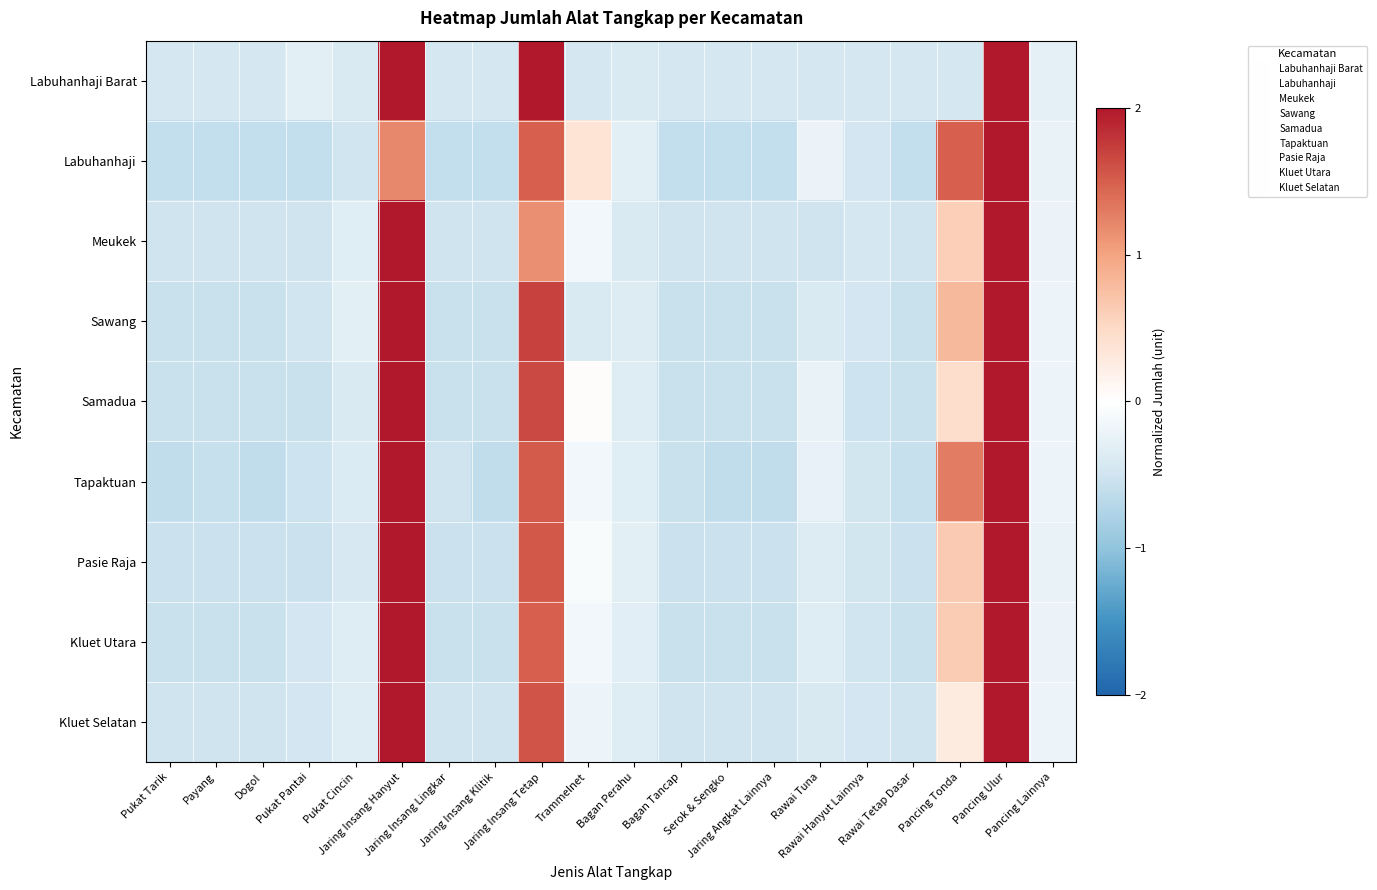

Reading left to right, extract all data points from this chart.

Labuhanhaji Barat: Pukat Tarik=-0.4	Payang=-0.4	Dogol=-0.4	Pukat Pantai=-0.3	Pukat Cincin=-0.4	Jaring Insang Hanyut=2.5	Jaring Insang Lingkar=-0.4	Jaring Insang Klitik=-0.4	Jaring Insang Tetap=2.1	Trammelnet=-0.4	Bagan Perahu=-0.4	Bagan Tancap=-0.4	Serok & Sengko=-0.4	Jaring Angkat Lainnya=-0.4	Rawai Tuna=-0.4	Rawai Hanyut Lainnya=-0.4	Rawai Tetap Dasar=-0.4	Pancing Tonda=-0.4	Pancing Ulur=2.5	Pancing Lainnya=-0.3
Labuhanhaji: Pukat Tarik=-0.6	Payang=-0.6	Dogol=-0.6	Pukat Pantai=-0.6	Pukat Cincin=-0.5	Jaring Insang Hanyut=1.2	Jaring Insang Lingkar=-0.6	Jaring Insang Klitik=-0.6	Jaring Insang Tetap=1.5	Trammelnet=0.4	Bagan Perahu=-0.3	Bagan Tancap=-0.6	Serok & Sengko=-0.6	Jaring Angkat Lainnya=-0.6	Rawai Tuna=-0.2	Rawai Hanyut Lainnya=-0.5	Rawai Tetap Dasar=-0.6	Pancing Tonda=1.5	Pancing Ulur=3.1	Pancing Lainnya=-0.2
Meukek: Pukat Tarik=-0.5	Payang=-0.5	Dogol=-0.5	Pukat Pantai=-0.5	Pukat Cincin=-0.3	Jaring Insang Hanyut=2.4	Jaring Insang Lingkar=-0.5	Jaring Insang Klitik=-0.5	Jaring Insang Tetap=1.1	Trammelnet=-0.1	Bagan Perahu=-0.4	Bagan Tancap=-0.5	Serok & Sengko=-0.5	Jaring Angkat Lainnya=-0.5	Rawai Tuna=-0.5	Rawai Hanyut Lainnya=-0.4	Rawai Tetap Dasar=-0.5	Pancing Tonda=0.6	Pancing Ulur=3.0	Pancing Lainnya=-0.2
Sawang: Pukat Tarik=-0.5	Payang=-0.5	Dogol=-0.5	Pukat Pantai=-0.5	Pukat Cincin=-0.3	Jaring Insang Hanyut=2.3	Jaring Insang Lingkar=-0.5	Jaring Insang Klitik=-0.5	Jaring Insang Tetap=1.7	Trammelnet=-0.4	Bagan Perahu=-0.4	Bagan Tancap=-0.5	Serok & Sengko=-0.5	Jaring Angkat Lainnya=-0.5	Rawai Tuna=-0.4	Rawai Hanyut Lainnya=-0.5	Rawai Tetap Dasar=-0.5	Pancing Tonda=0.8	Pancing Ulur=2.7	Pancing Lainnya=-0.2
Samadua: Pukat Tarik=-0.6	Payang=-0.6	Dogol=-0.6	Pukat Pantai=-0.6	Pukat Cincin=-0.4	Jaring Insang Hanyut=2.3	Jaring Insang Lingkar=-0.6	Jaring Insang Klitik=-0.6	Jaring Insang Tetap=1.7	Trammelnet=0.0	Bagan Perahu=-0.4	Bagan Tancap=-0.6	Serok & Sengko=-0.6	Jaring Angkat Lainnya=-0.6	Rawai Tuna=-0.2	Rawai Hanyut Lainnya=-0.5	Rawai Tetap Dasar=-0.6	Pancing Tonda=0.4	Pancing Ulur=2.9	Pancing Lainnya=-0.2
Tapaktuan: Pukat Tarik=-0.6	Payang=-0.6	Dogol=-0.6	Pukat Pantai=-0.5	Pukat Cincin=-0.4	Jaring Insang Hanyut=2.0	Jaring Insang Lingkar=-0.5	Jaring Insang Klitik=-0.6	Jaring Insang Tetap=1.5	Trammelnet=-0.1	Bagan Perahu=-0.3	Bagan Tancap=-0.5	Serok & Sengko=-0.6	Jaring Angkat Lainnya=-0.6	Rawai Tuna=-0.3	Rawai Hanyut Lainnya=-0.5	Rawai Tetap Dasar=-0.6	Pancing Tonda=1.3	Pancing Ulur=2.8	Pancing Lainnya=-0.2
Pasie Raja: Pukat Tarik=-0.5	Payang=-0.5	Dogol=-0.5	Pukat Pantai=-0.5	Pukat Cincin=-0.4	Jaring Insang Hanyut=2.1	Jaring Insang Lingkar=-0.5	Jaring Insang Klitik=-0.5	Jaring Insang Tetap=1.5	Trammelnet=-0.1	Bagan Perahu=-0.3	Bagan Tancap=-0.5	Serok & Sengko=-0.5	Jaring Angkat Lainnya=-0.5	Rawai Tuna=-0.4	Rawai Hanyut Lainnya=-0.5	Rawai Tetap Dasar=-0.5	Pancing Tonda=0.6	Pancing Ulur=3.0	Pancing Lainnya=-0.2
Kluet Utara: Pukat Tarik=-0.6	Payang=-0.6	Dogol=-0.6	Pukat Pantai=-0.5	Pukat Cincin=-0.4	Jaring Insang Hanyut=2.3	Jaring Insang Lingkar=-0.6	Jaring Insang Klitik=-0.6	Jaring Insang Tetap=1.5	Trammelnet=-0.1	Bagan Perahu=-0.3	Bagan Tancap=-0.6	Serok & Sengko=-0.6	Jaring Angkat Lainnya=-0.6	Rawai Tuna=-0.4	Rawai Hanyut Lainnya=-0.5	Rawai Tetap Dasar=-0.6	Pancing Tonda=0.6	Pancing Ulur=2.9	Pancing Lainnya=-0.2
Kluet Selatan: Pukat Tarik=-0.5	Payang=-0.5	Dogol=-0.5	Pukat Pantai=-0.5	Pukat Cincin=-0.4	Jaring Insang Hanyut=2.1	Jaring Insang Lingkar=-0.5	Jaring Insang Klitik=-0.5	Jaring Insang Tetap=1.6	Trammelnet=-0.2	Bagan Perahu=-0.4	Bagan Tancap=-0.5	Serok & Sengko=-0.5	Jaring Angkat Lainnya=-0.5	Rawai Tuna=-0.4	Rawai Hanyut Lainnya=-0.5	Rawai Tetap Dasar=-0.5	Pancing Tonda=0.3	Pancing Ulur=3.1	Pancing Lainnya=-0.2